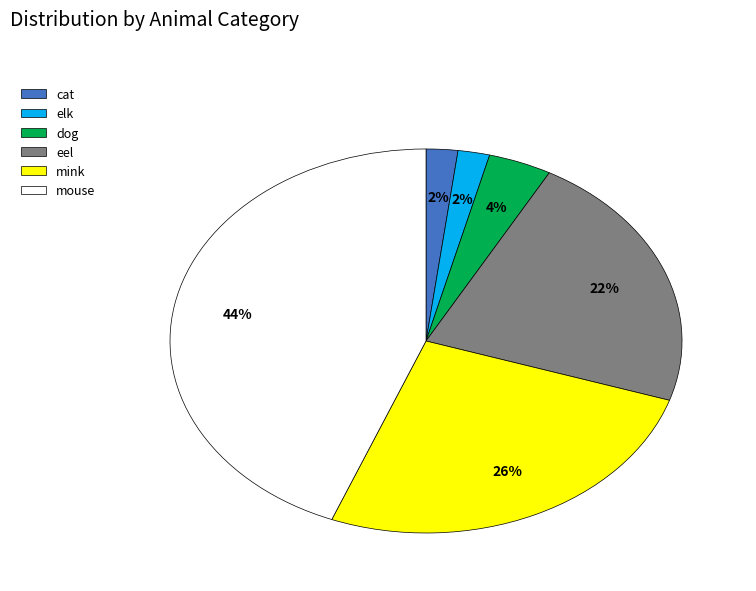

How many segments does this pie chart have?

6